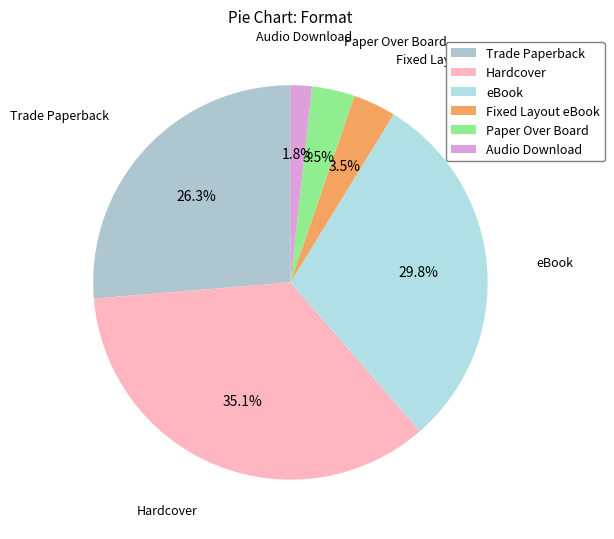

Which category has the biggest portion of the pie?

Hardcover